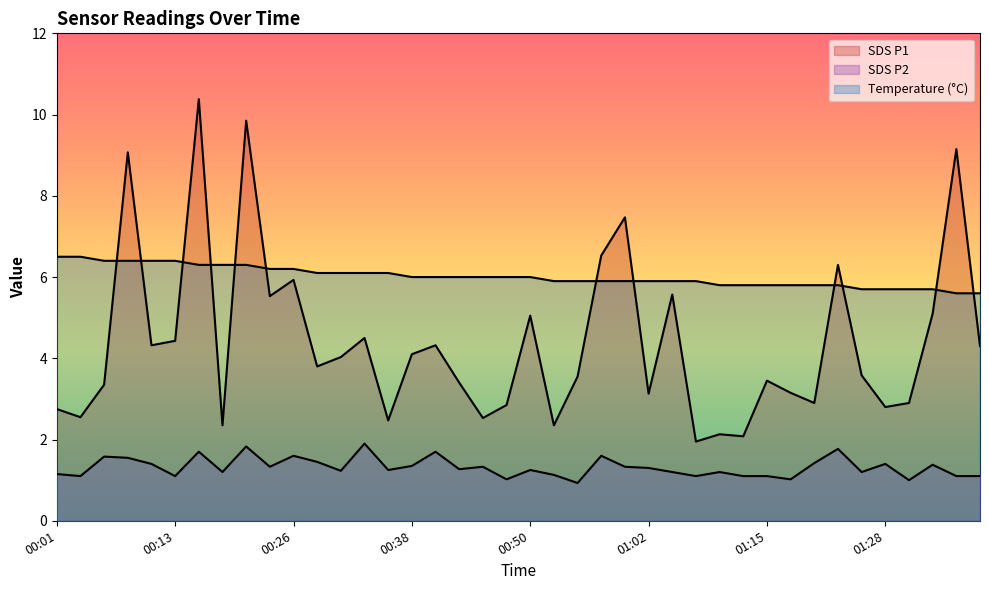

The Temp series shows 5.8 at 01:20. True or false?

True